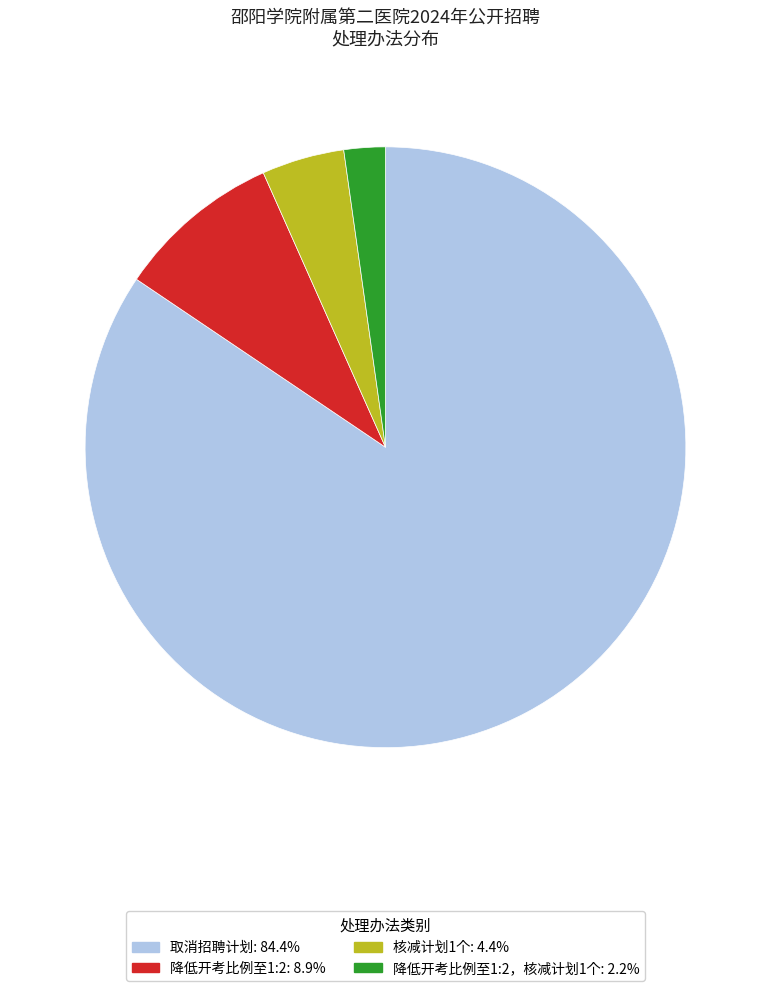

Does any single category account for the majority?

Yes